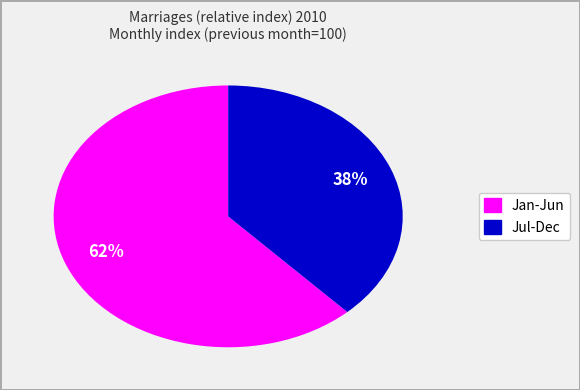

To the nearest percent, what is the combined percentage of Jan-Jun and Jul-Dec?

100%